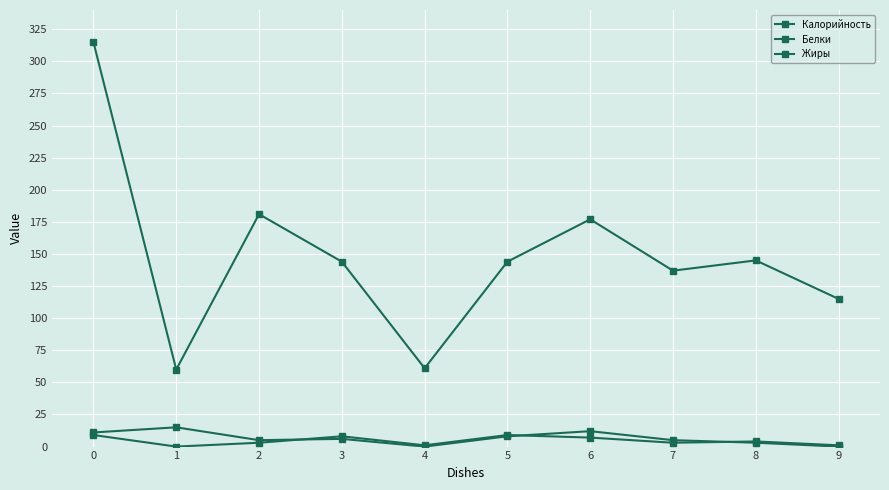

How many series are shown in this chart?

3